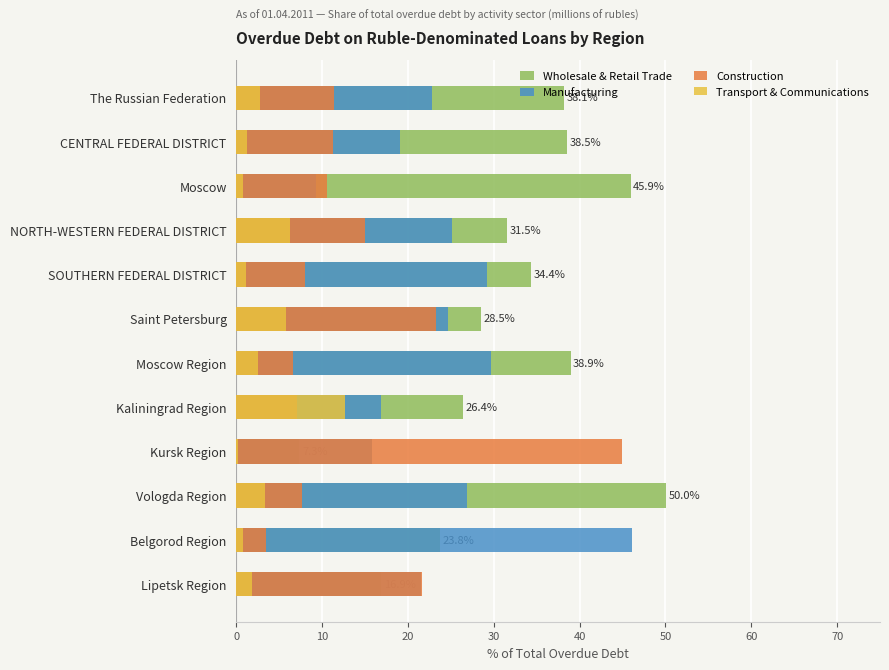

How many bars are there in each group?

4